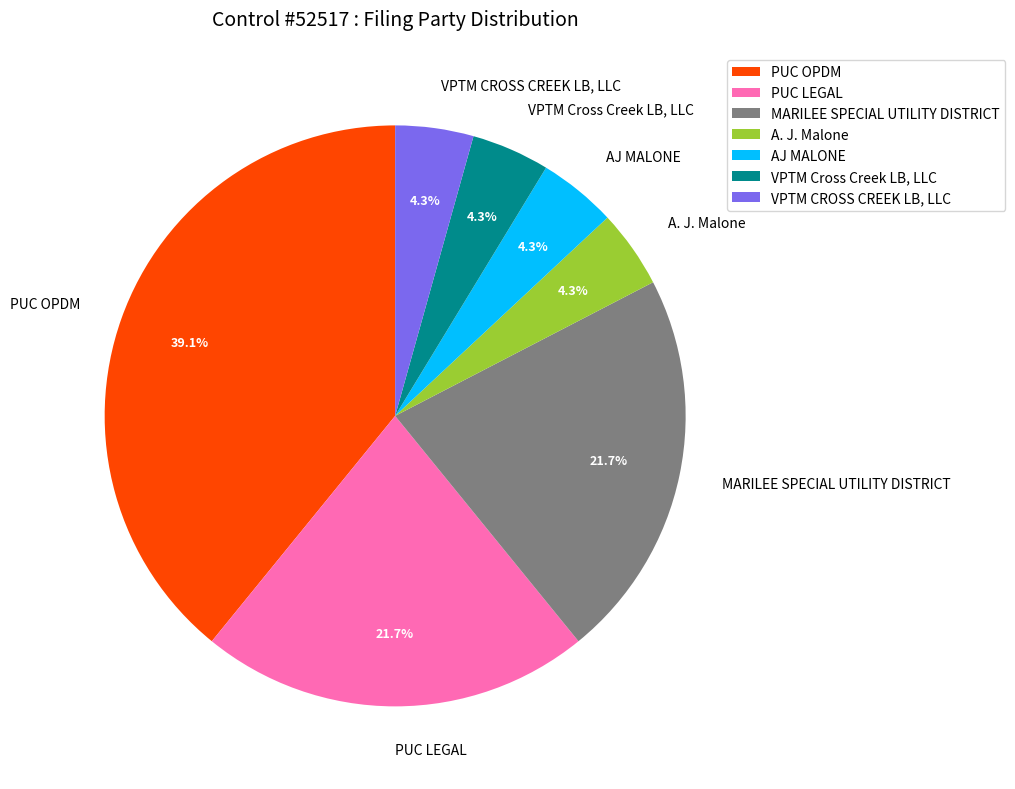

Is the sum of A. J. Malone and PUC LEGAL greater than half?

No